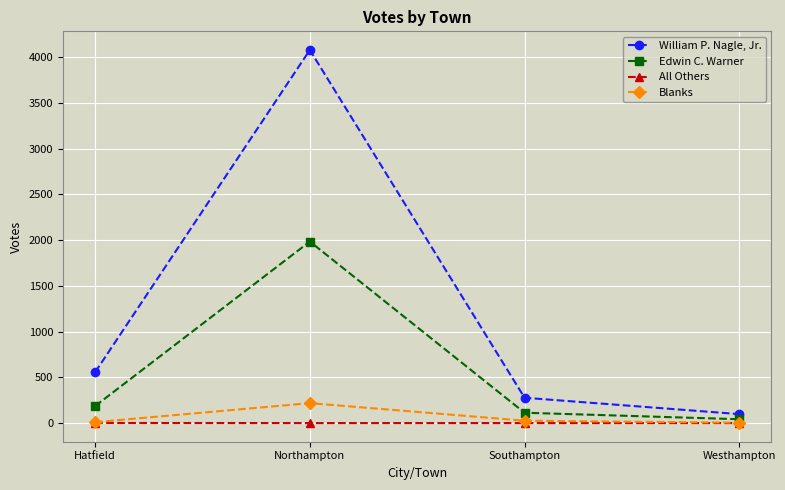

Is it true that Edwin C. Warner equals 1985 at Northampton?

True